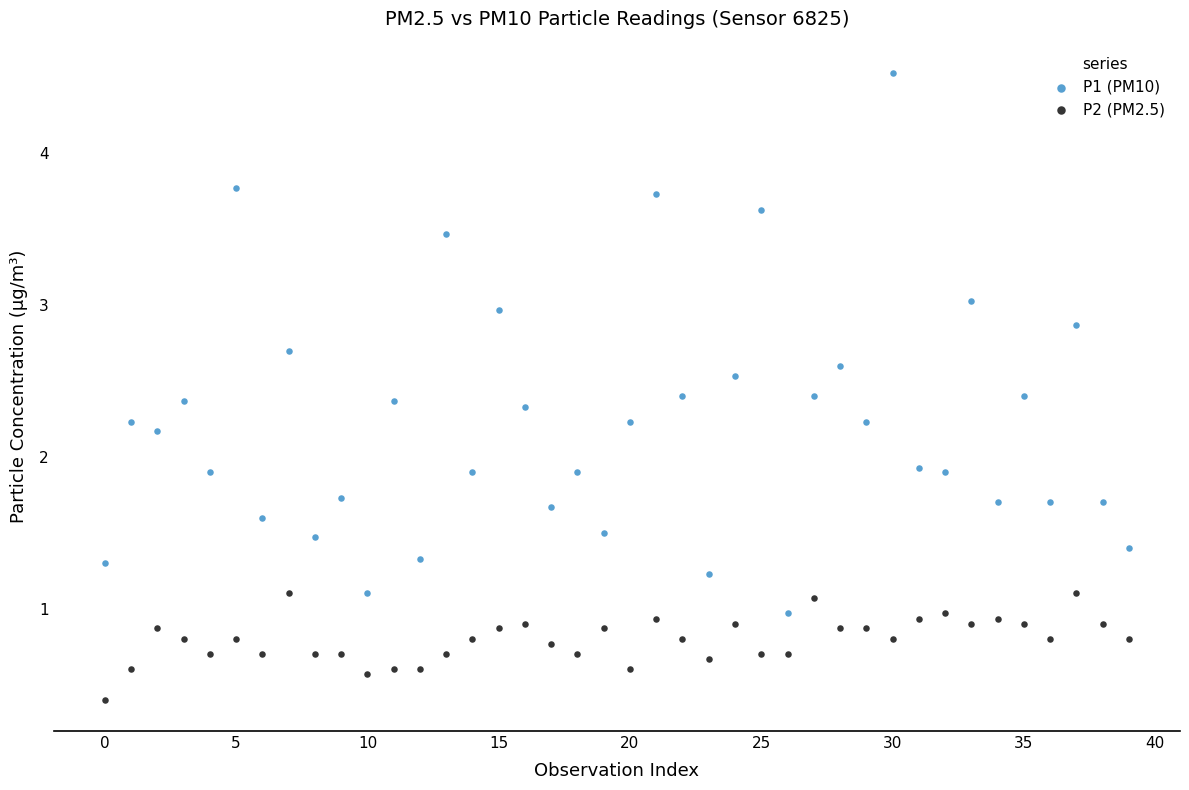

Which series has the largest Y range (max minus min)?

P1 (PM10)